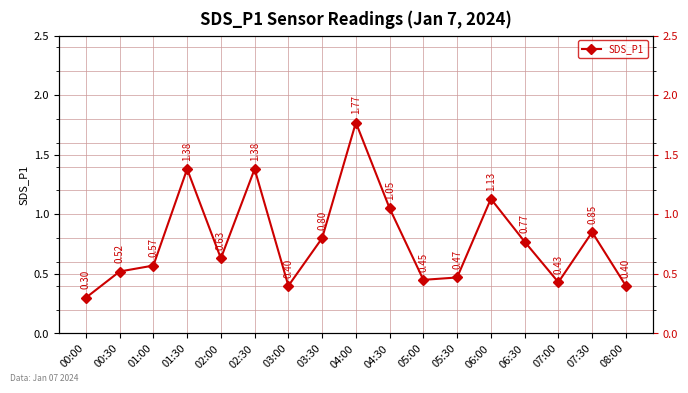

What is the difference between the values at 02:30 and 04:30?

0.3